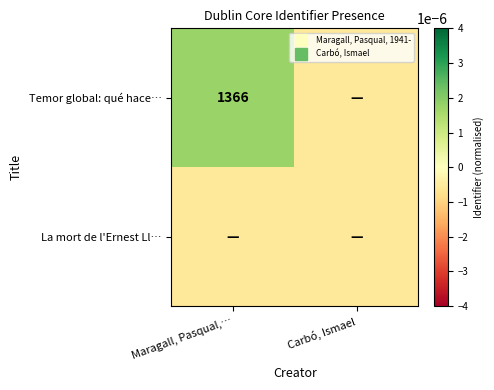

Which series has the largest range (max minus min)?

Temor global: qué hace…